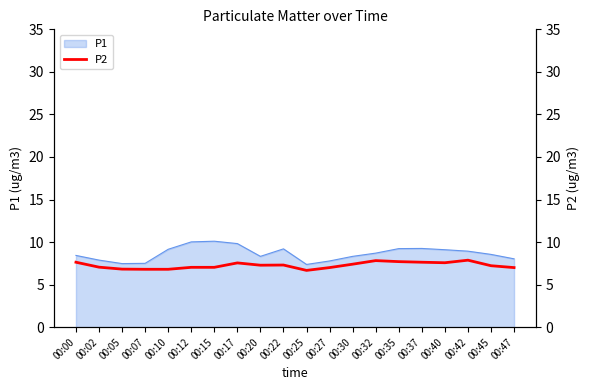

True or false: P1 has a value of 8.3 at 00:20.

True